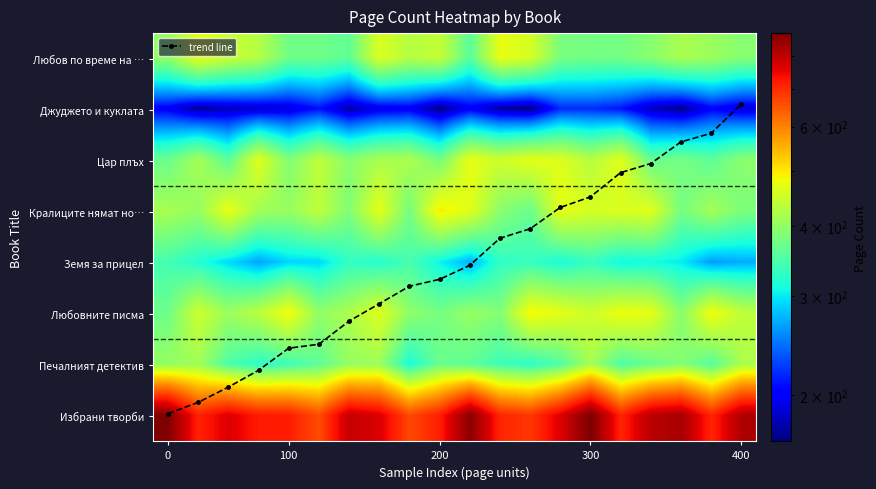

Between 13 and 10, which is larger?

10